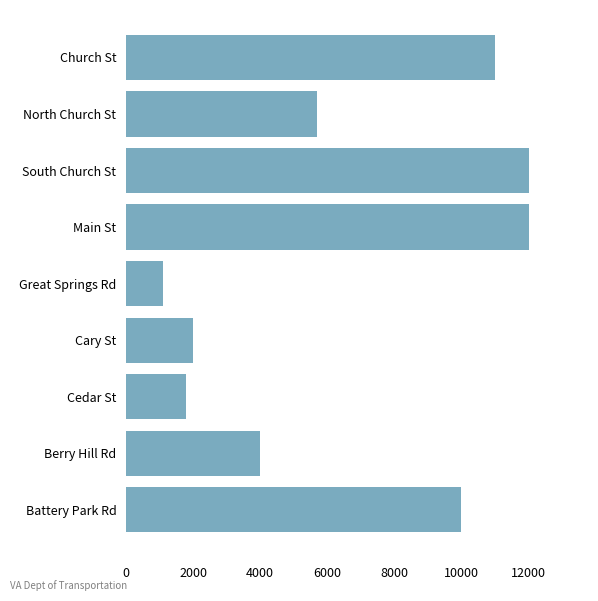

True or false: the data shows 17618 at Battery Park Rd.

False